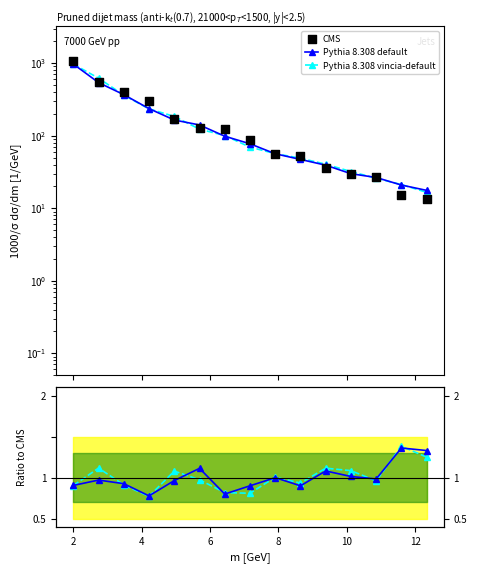

Which series contains the highest Y value?

CMS